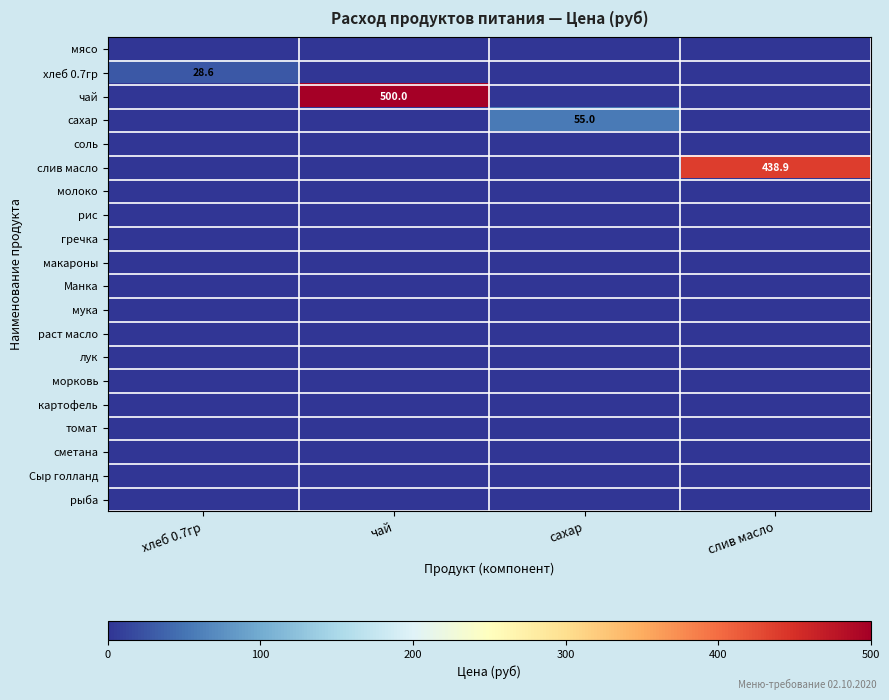

True or false: хлеб 0.7гр has a value of 28.6 at хлеб 0.7гр.

True